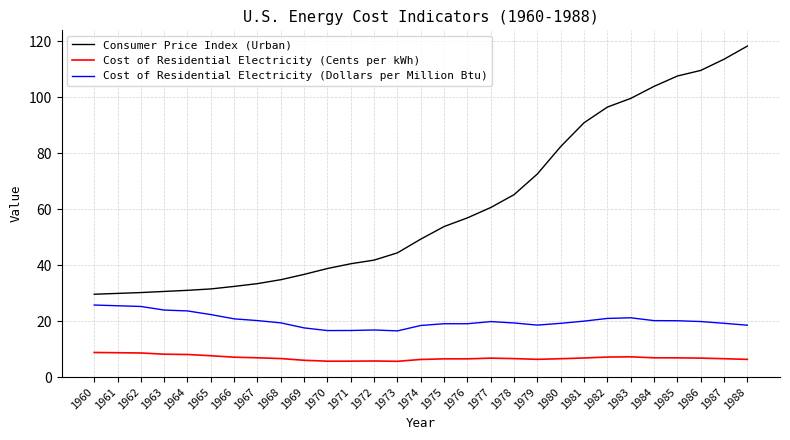

What is the approximate value of Cost of Residential Electricity (Cents per kWh) at 1985?

6.9